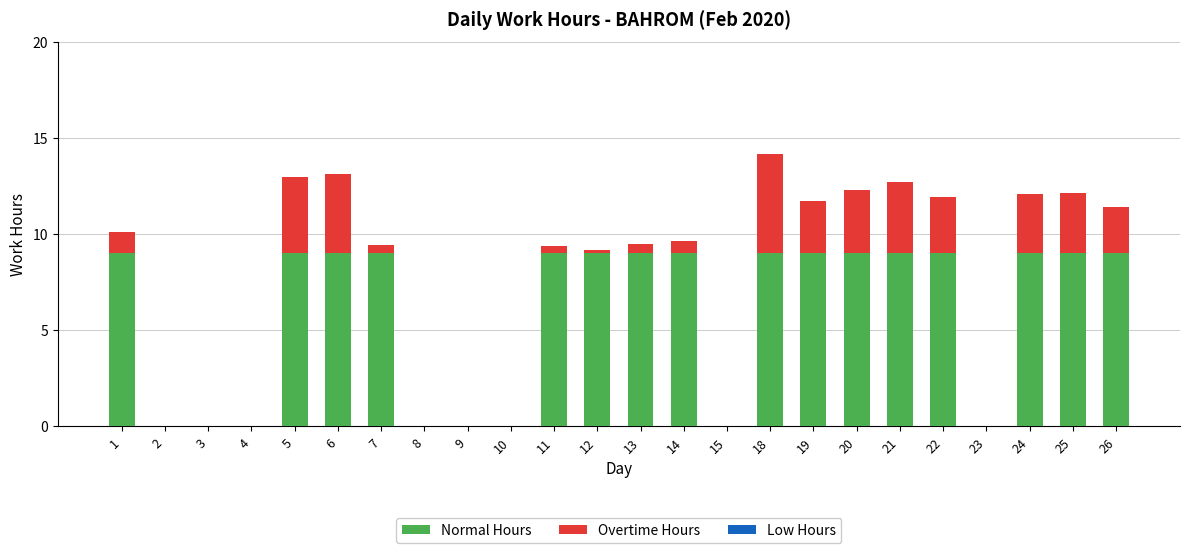

What is the sum of all Normal Hours values?

144.0